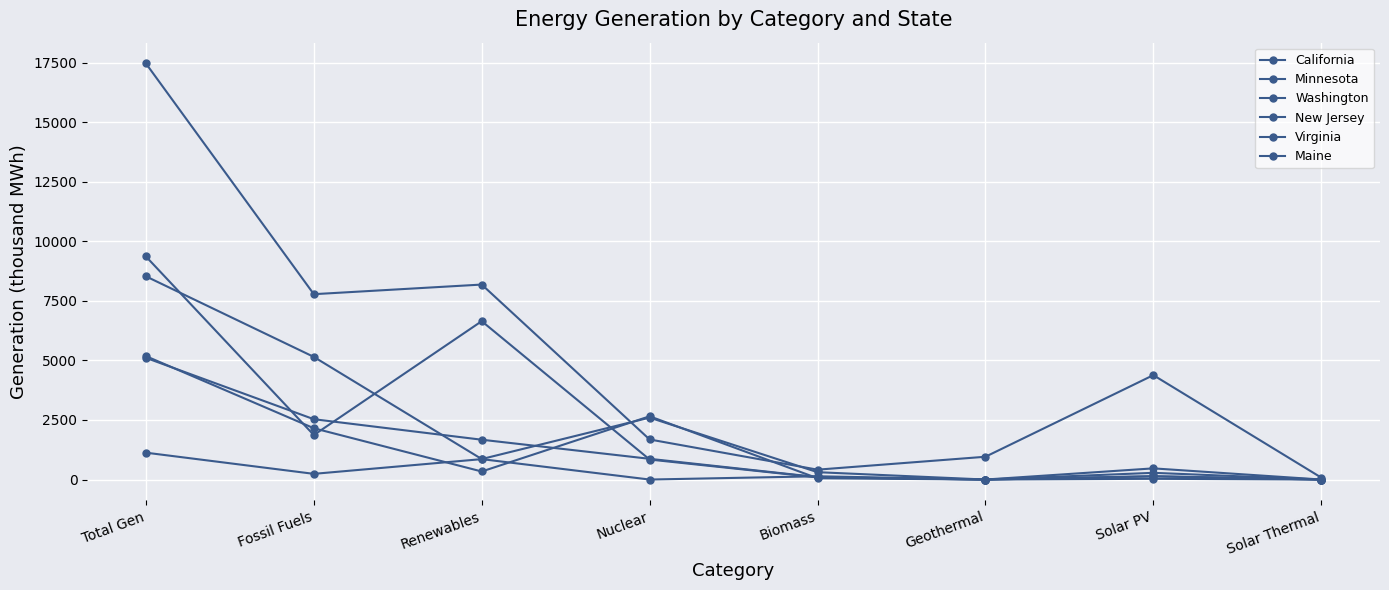

Reading right to left, what are all the values shown in this chart?

California: Solar Thermal=82	Solar PV=4383	Geothermal=957	Biomass=415	Nuclear=1682	Renewables=8186	Fossil Fuels=7782	Total Gen=17468
Minnesota: Solar Thermal=0	Solar PV=141	Geothermal=0	Biomass=102	Nuclear=870	Renewables=1672	Fossil Fuels=2533	Total Gen=5109
Washington: Solar Thermal=0	Solar PV=31	Geothermal=0	Biomass=92	Nuclear=840	Renewables=6649	Fossil Fuels=1868	Total Gen=9365
New Jersey: Solar Thermal=0	Solar PV=282	Geothermal=0	Biomass=54	Nuclear=2656	Renewables=338	Fossil Fuels=2154	Total Gen=5182
Virginia: Solar Thermal=0	Solar PV=469	Geothermal=0	Biomass=309	Nuclear=2599	Renewables=860	Fossil Fuels=5149	Total Gen=8531
Maine: Solar Thermal=0	Solar PV=133	Geothermal=0	Biomass=137	Nuclear=0	Renewables=857	Fossil Fuels=239	Total Gen=1128